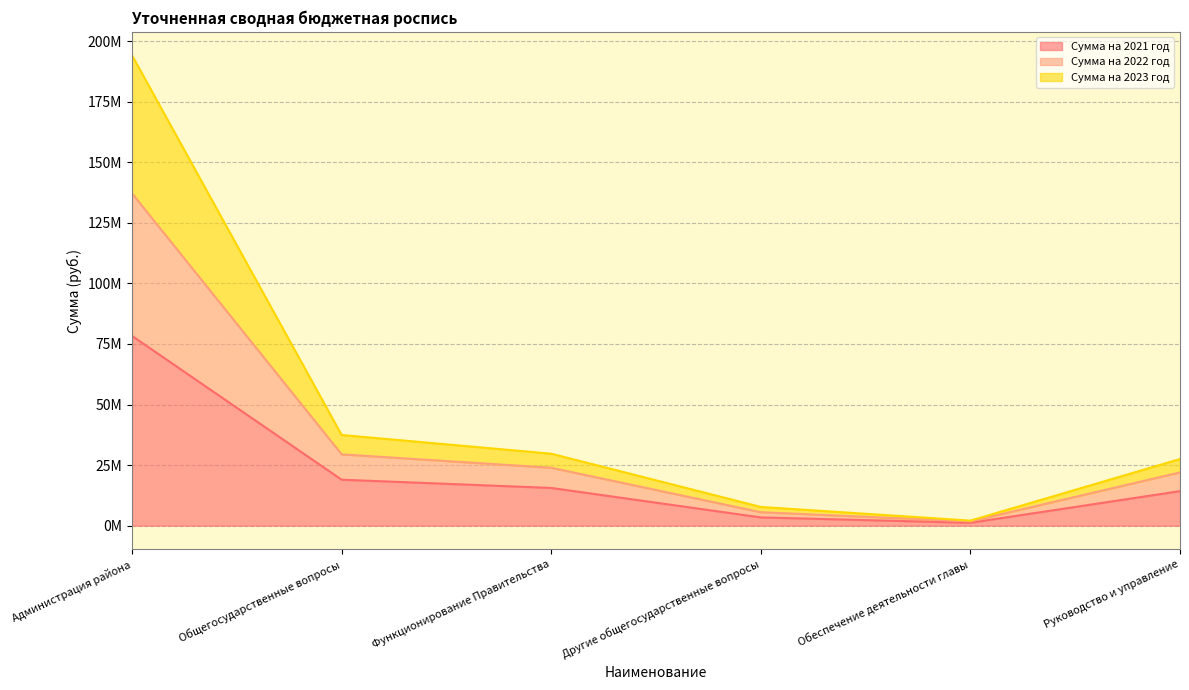

True or false: Сумма на 2021 год and Сумма на 2022 год intersect in this chart.

False